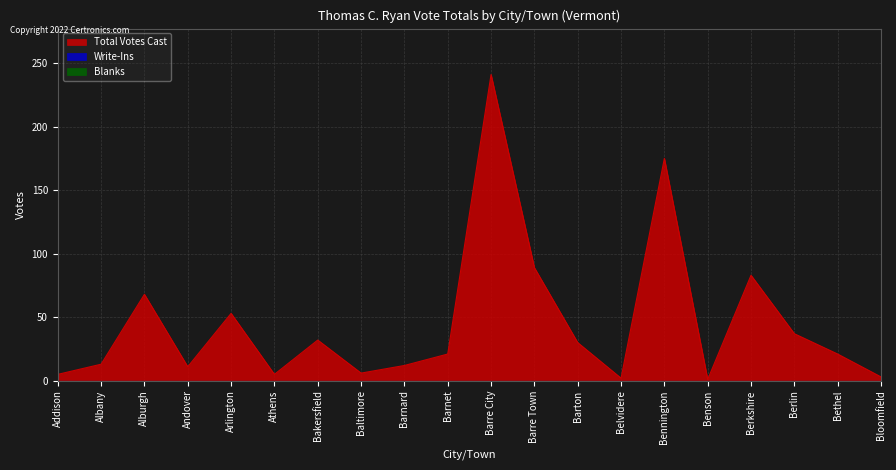

Reading left to right, list all the values displayed in this chart.

Total Votes Cast: 5	13	68	11	53	5	32	6	12	21	241	89	30	2	175	1	83	37	21	3
Write-Ins: 0	0	0	0	0	0	0	0	0	0	0	0	0	0	0	0	0	0	0	0
Blanks: 0	0	0	0	0	0	0	0	0	0	0	0	0	0	0	0	0	0	0	0